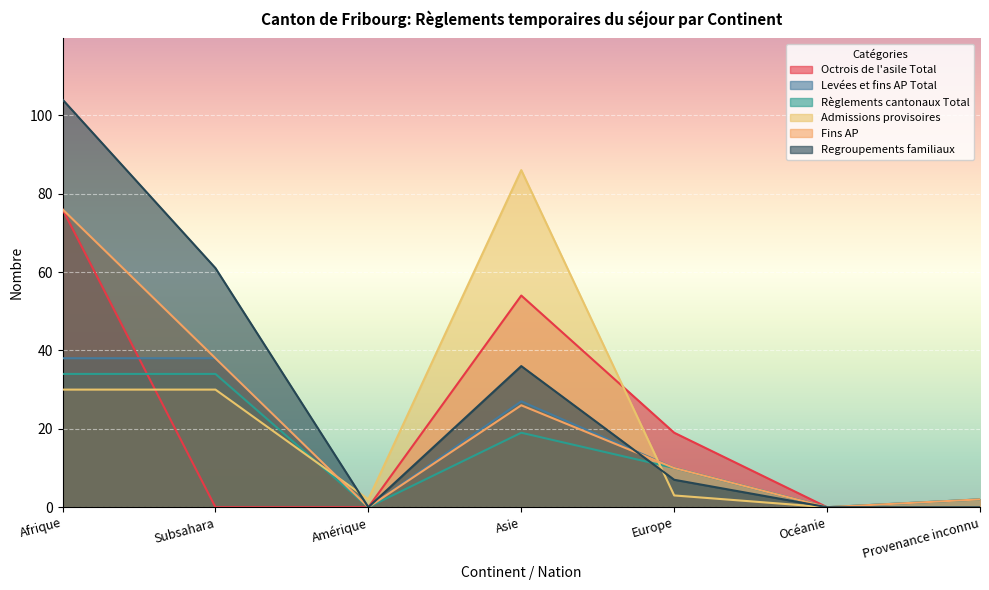

How many interior local valleys does the Regroupements familiaux series have?

1